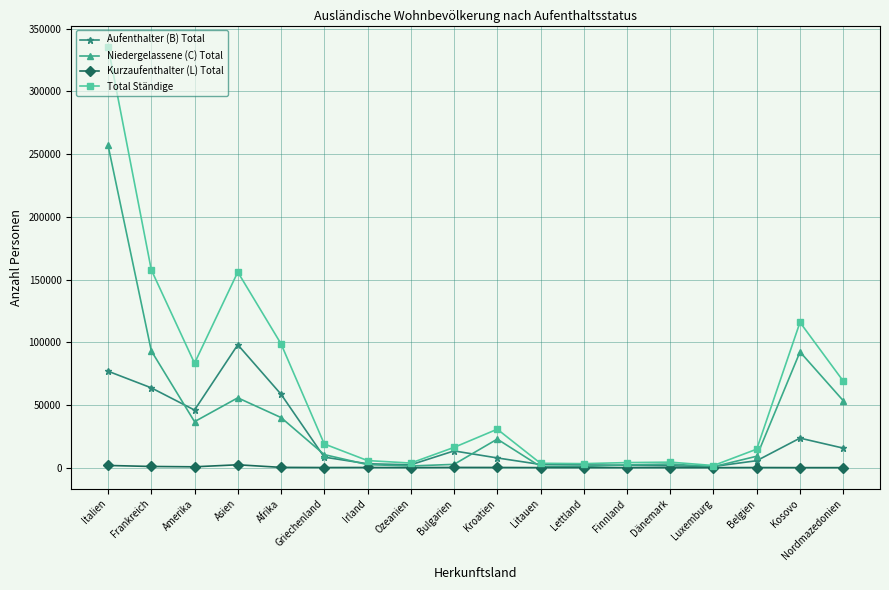

How many lines are shown in the chart?

4